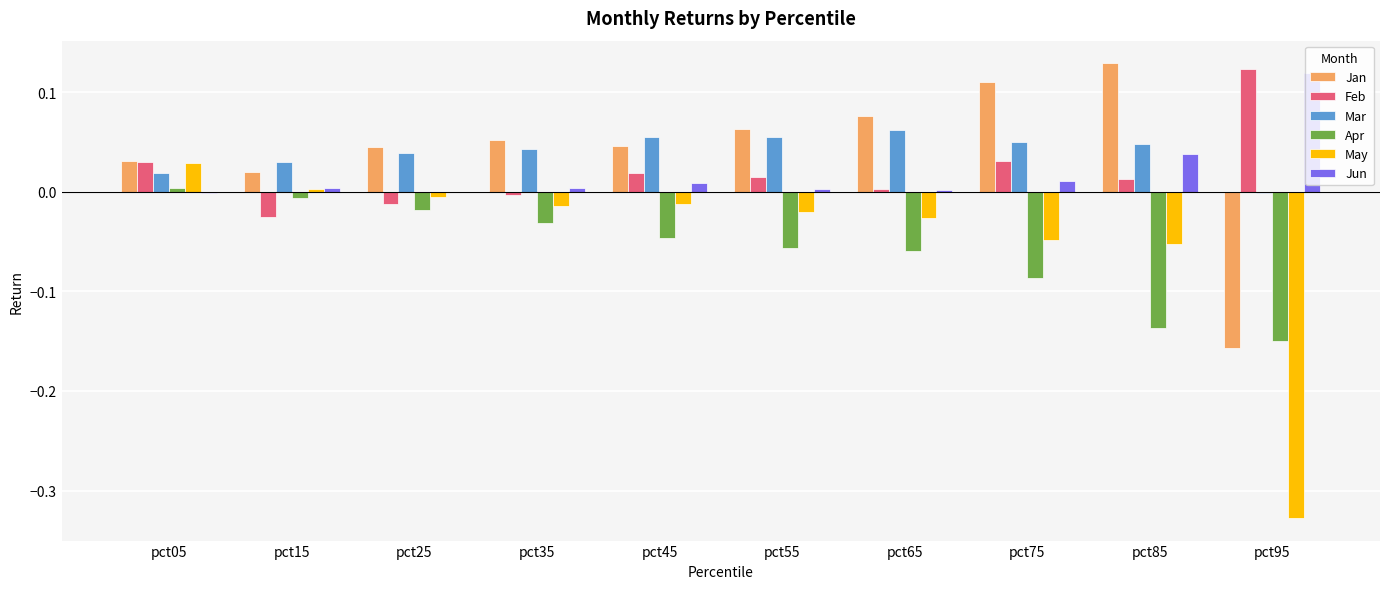

What are all the series names shown in the legend?

Jan, Feb, Mar, Apr, May, Jun